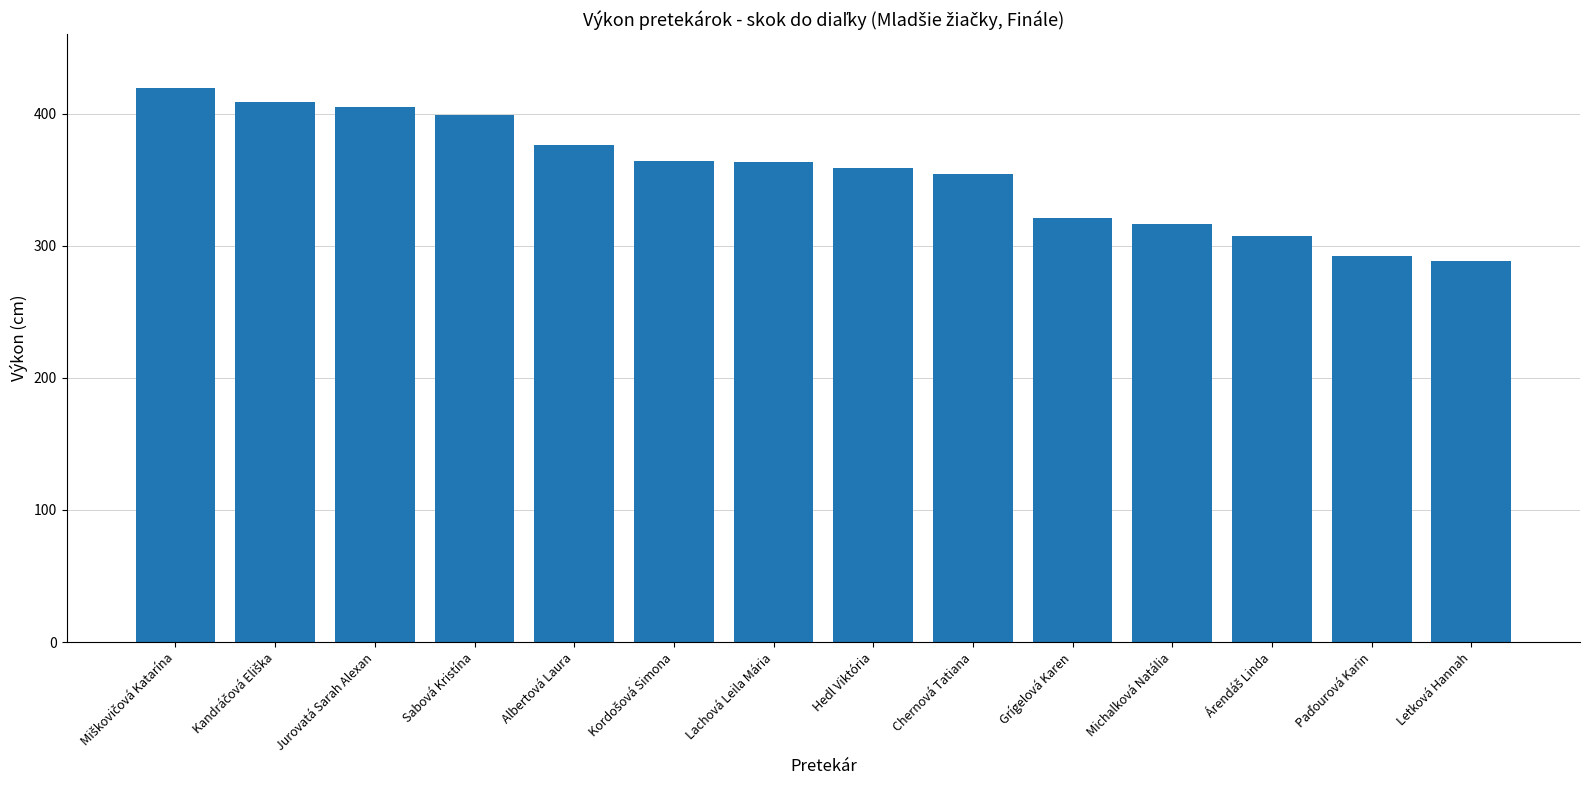

True or false: the data shows 399 at Sabová Kristína.

True